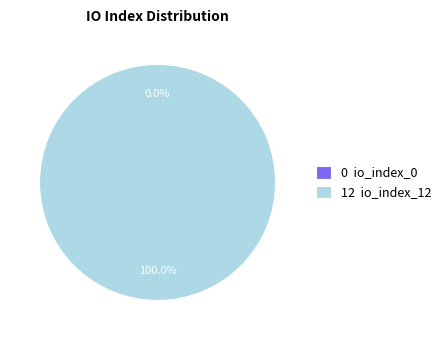

Which category has the smallest portion of the pie?

io_index_0